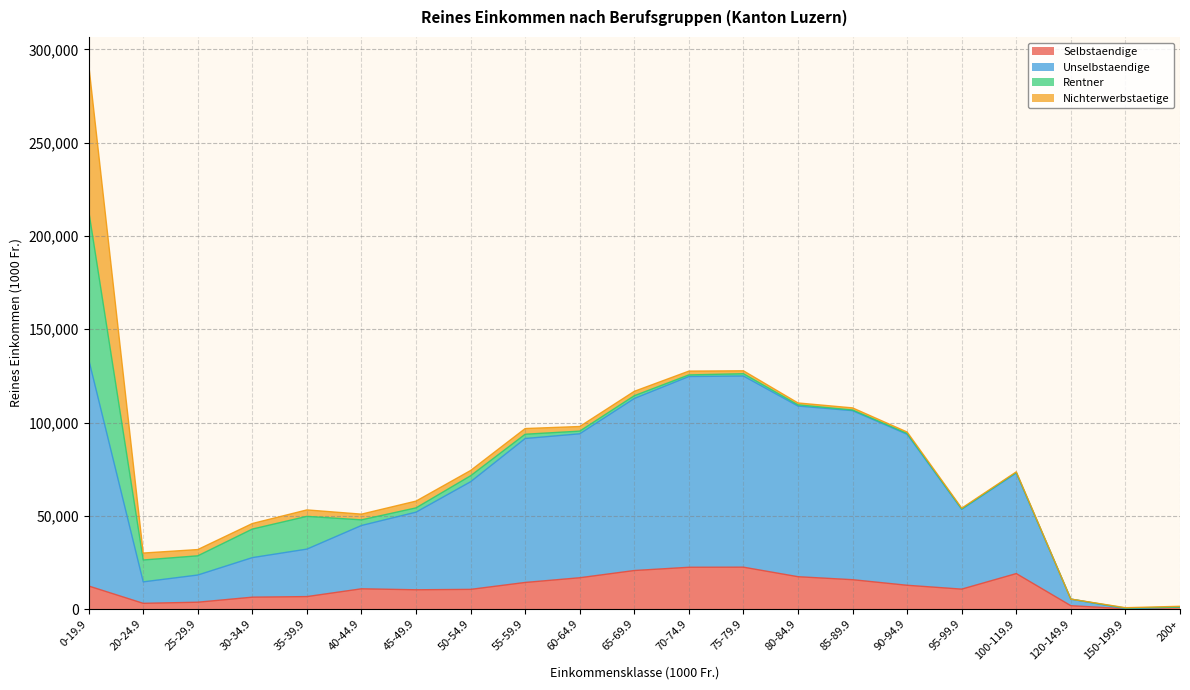

What are all the series names shown in the legend?

Selbstaendige, Unselbstaendige, Rentner, Nichterwerbstaetige